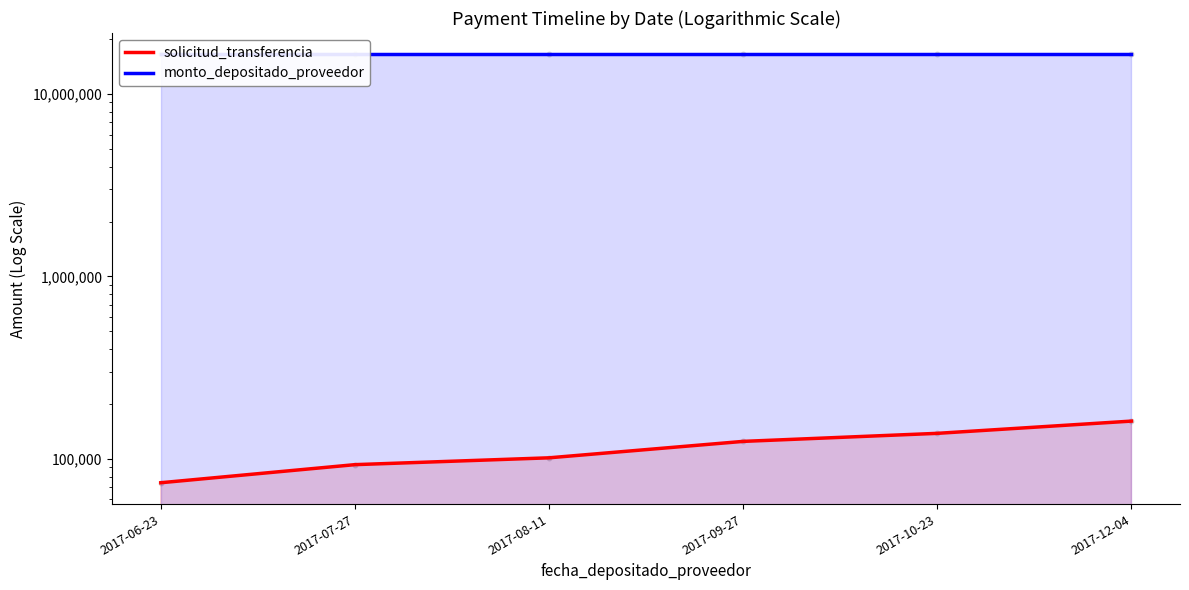

At which category is the sum across all series the highest?

2017-12-04